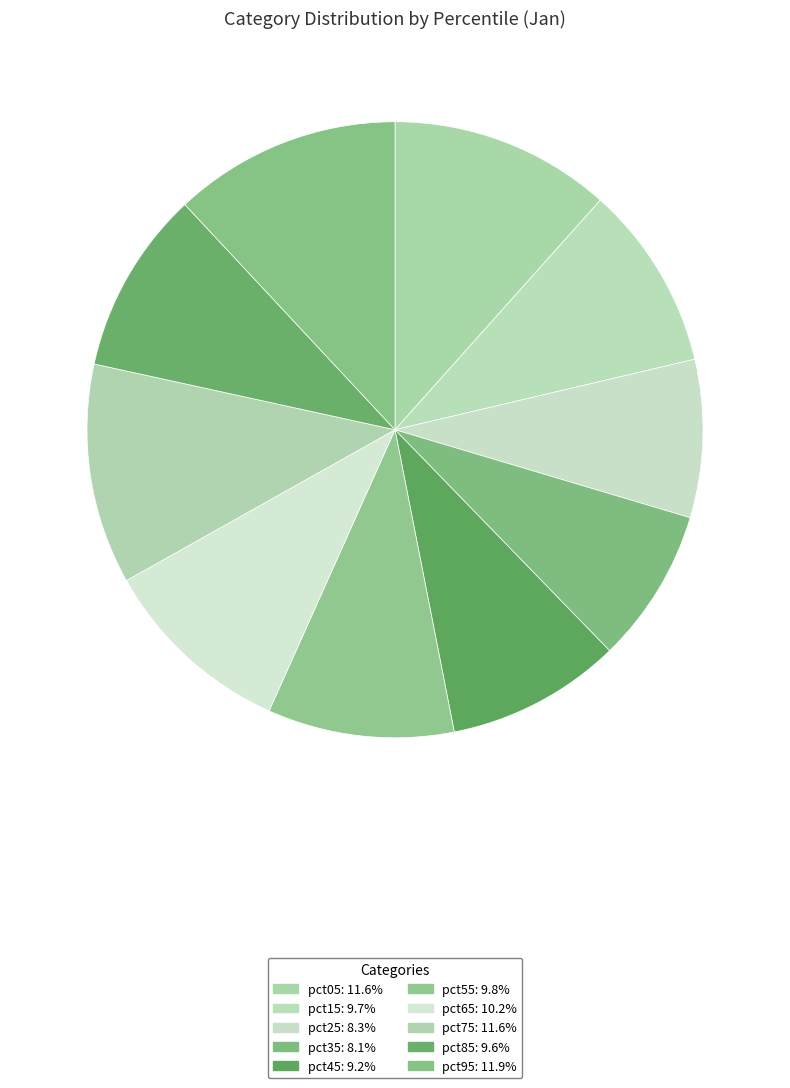

Rank the categories by value from highest to lowest.

pct95, pct05, pct75, pct65, pct55, pct15, pct85, pct45, pct25, pct35